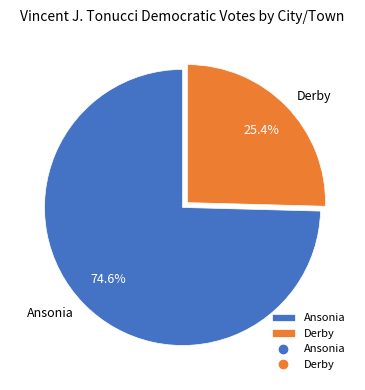

Approximately how many times larger is the value at Derby compared to Ansonia?

0.3